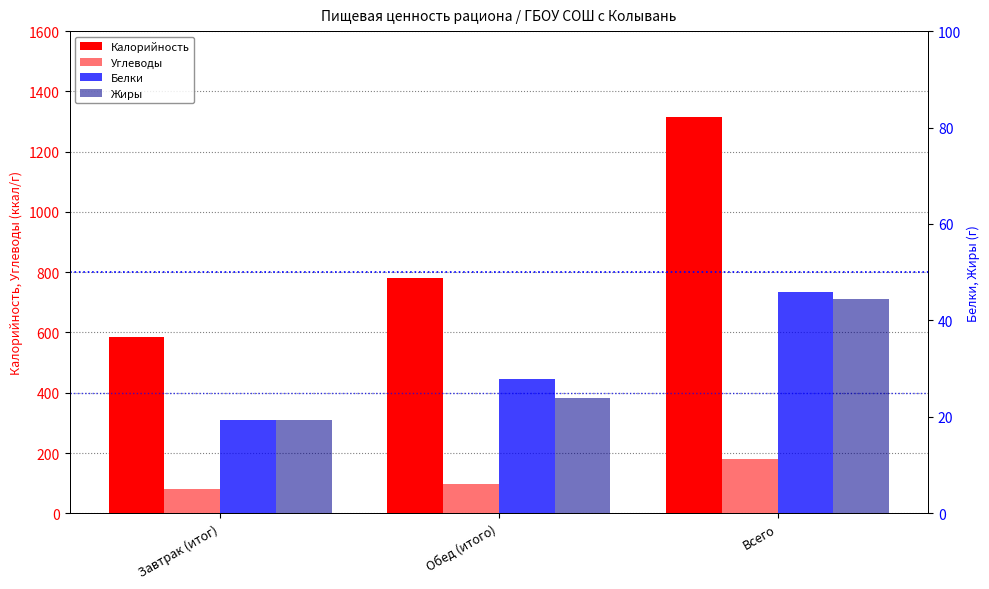

Is the value of Калорийность at Обед (итого) greater than the value of Белки at Завтрак (итог)?

Yes